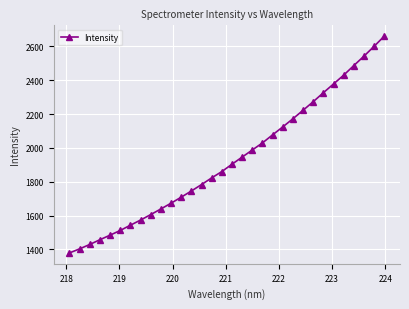

True or false: there are more than 2 points higher than both neighbors.

False